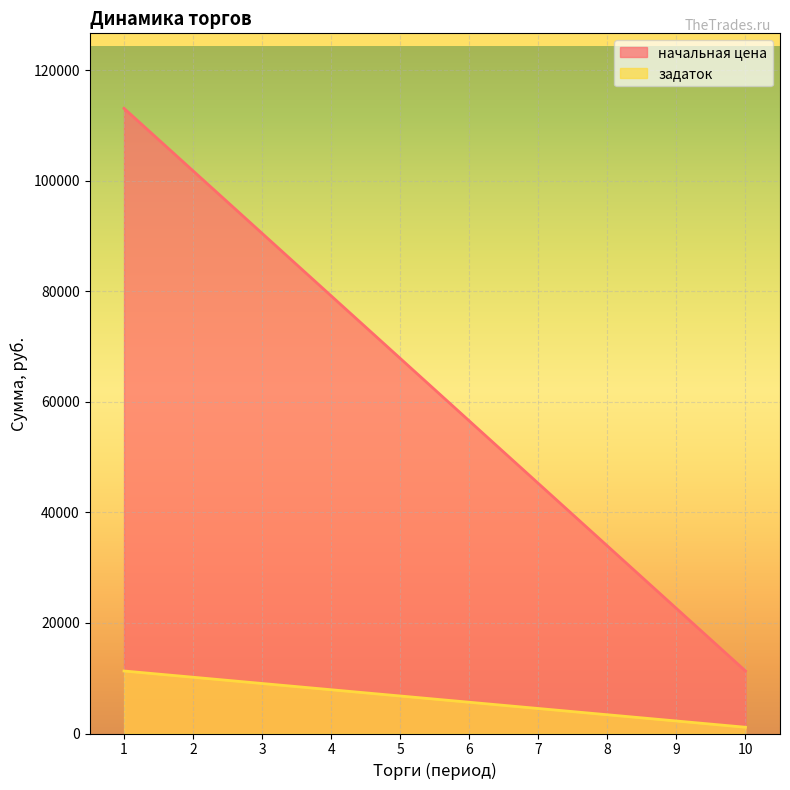

Which series changed the most between 4 and 9?

начальная цена